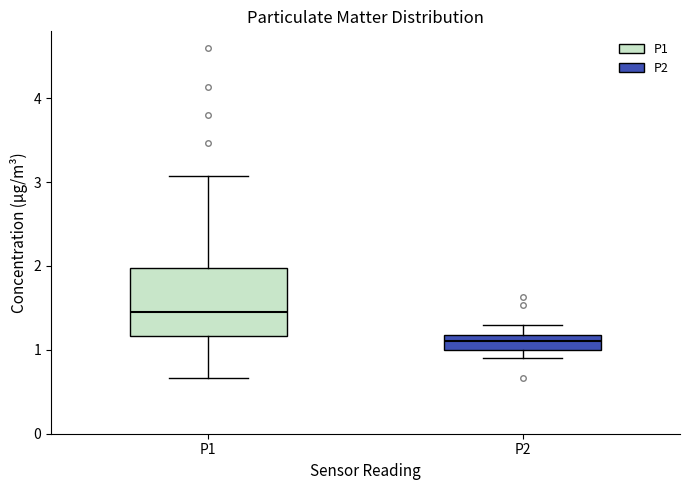

Comparing the boxes themselves (not the whiskers), which one is the tallest?

P1